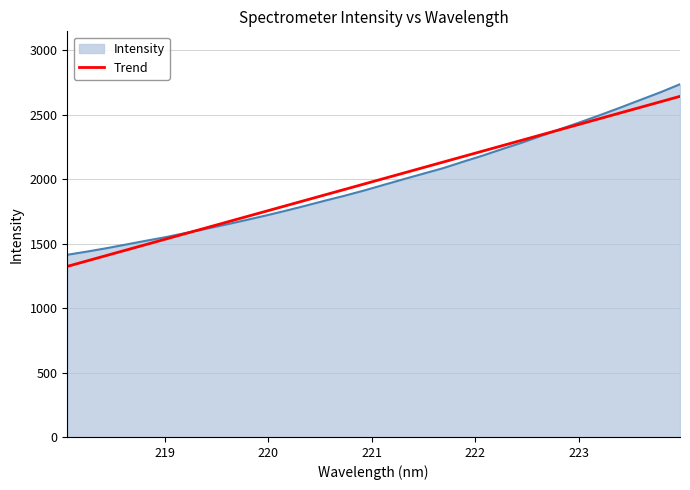

Which series has the largest range (max minus min)?

Intensity